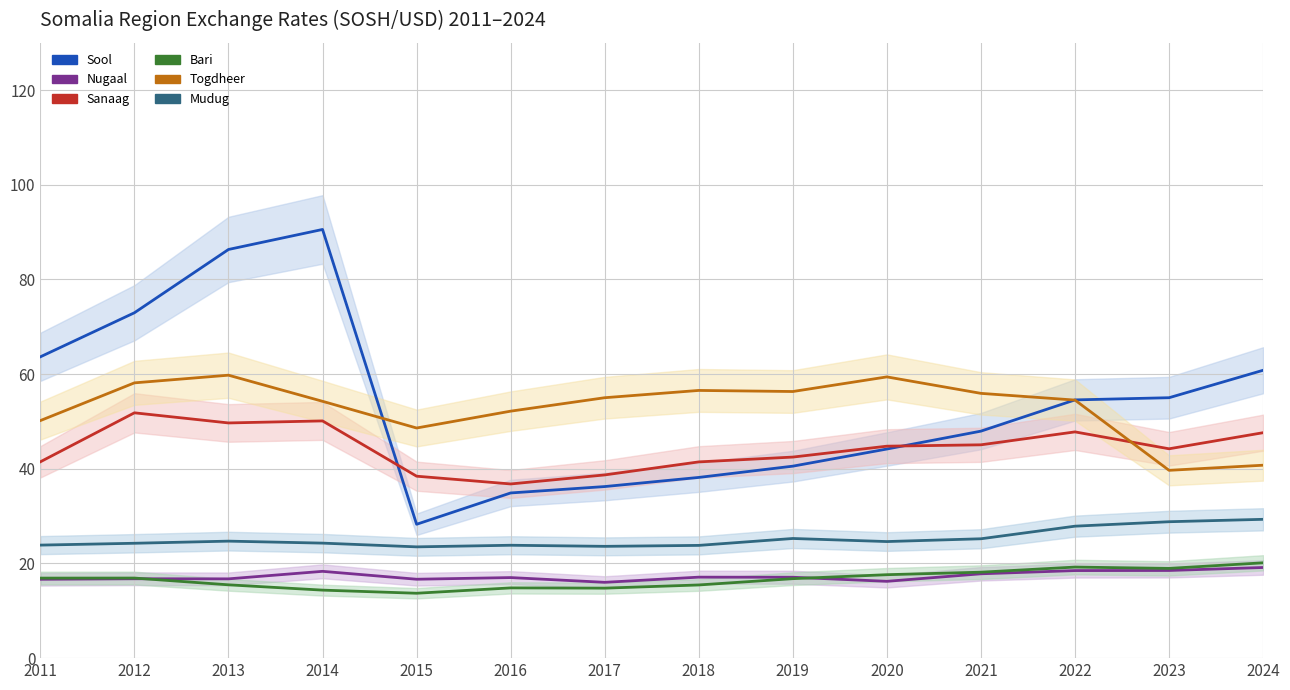

True or false: Sanaag and Bari intersect in this chart.

False